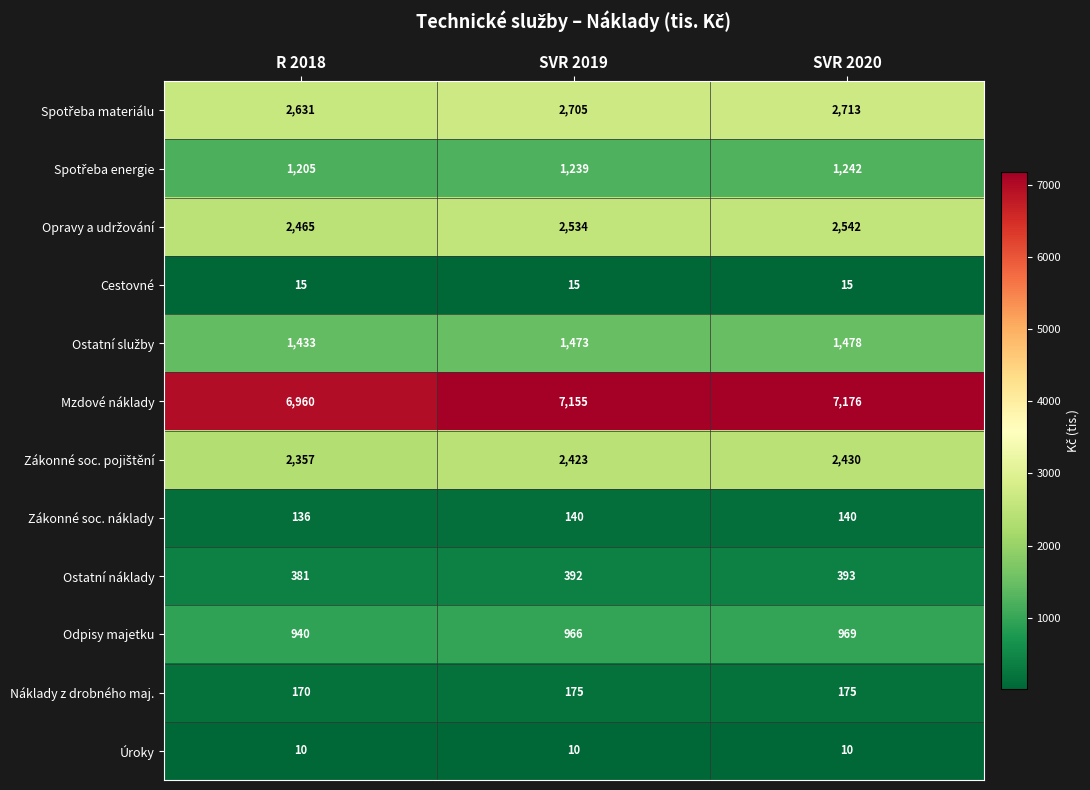

The Odpisy majetku series shows 1260 at SVR 2019. True or false?

False